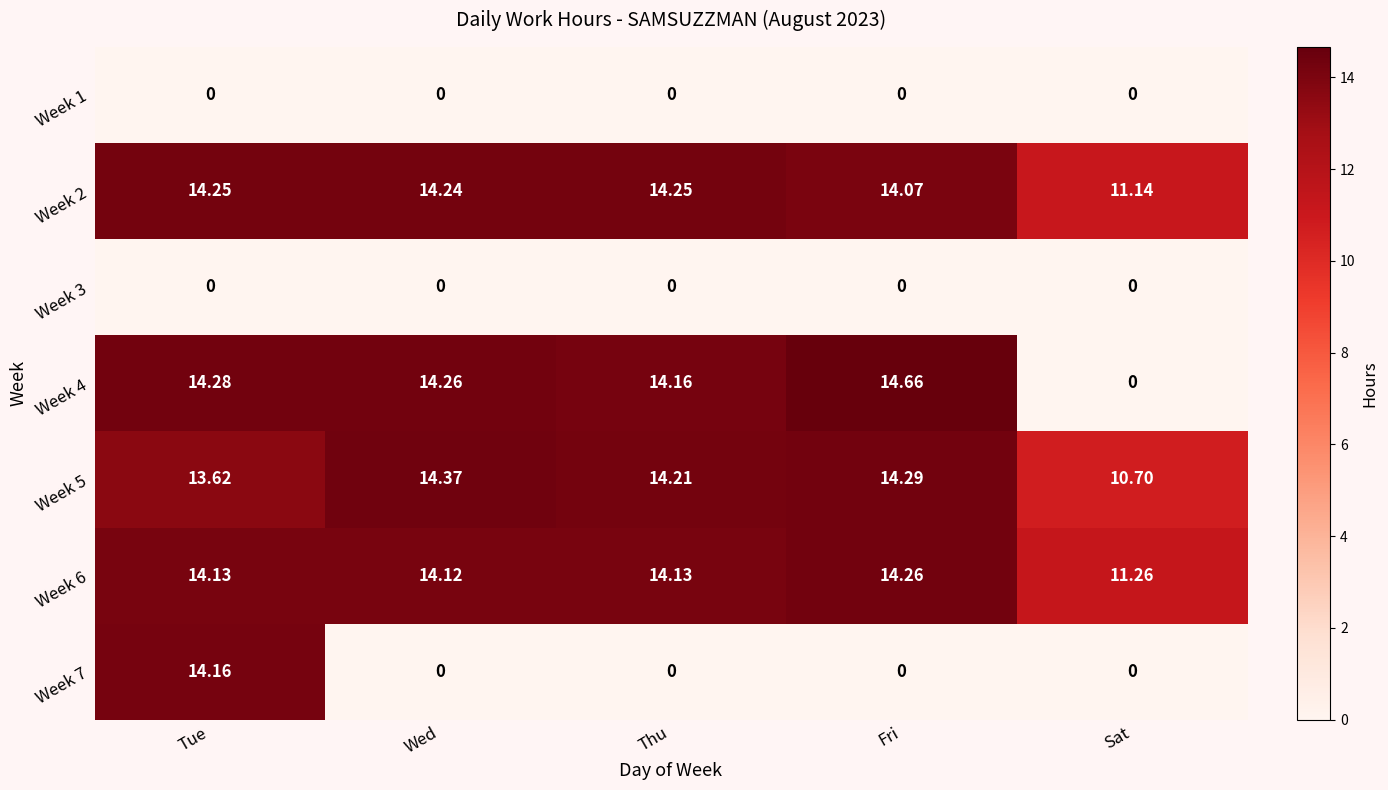

At which category is the sum across all series the highest?

Tue